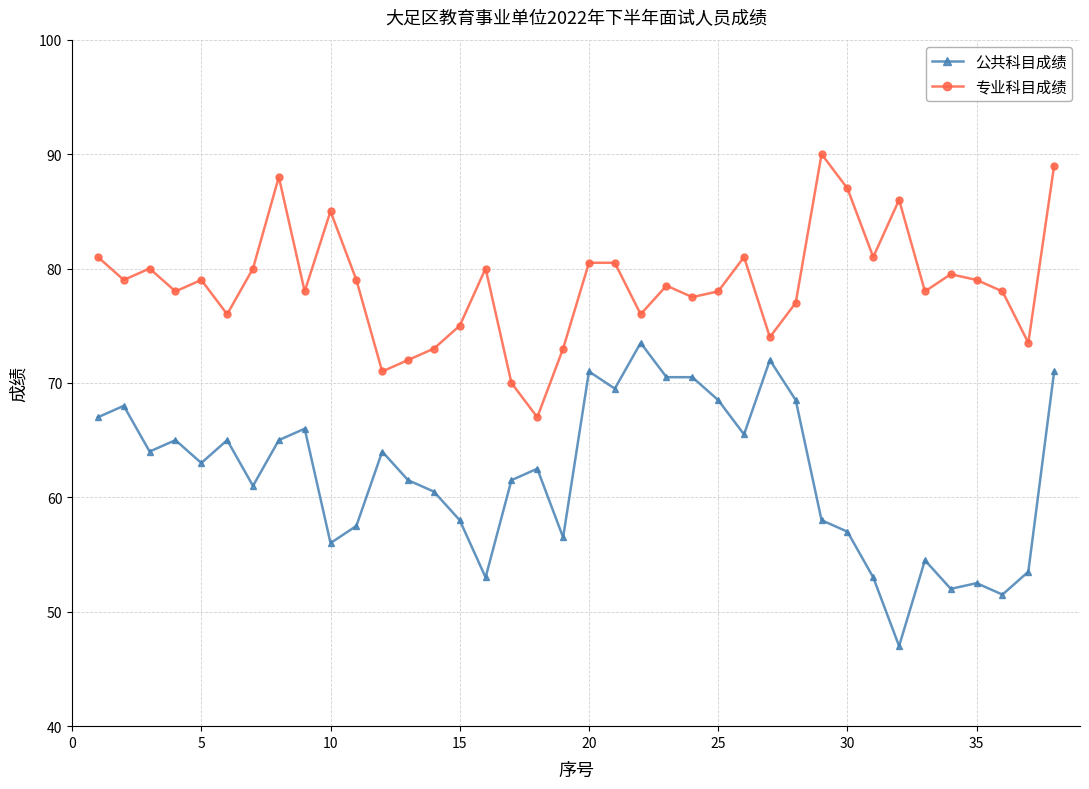

True or false: 公共科目成绩 and 专业科目成绩 cross at least once.

False